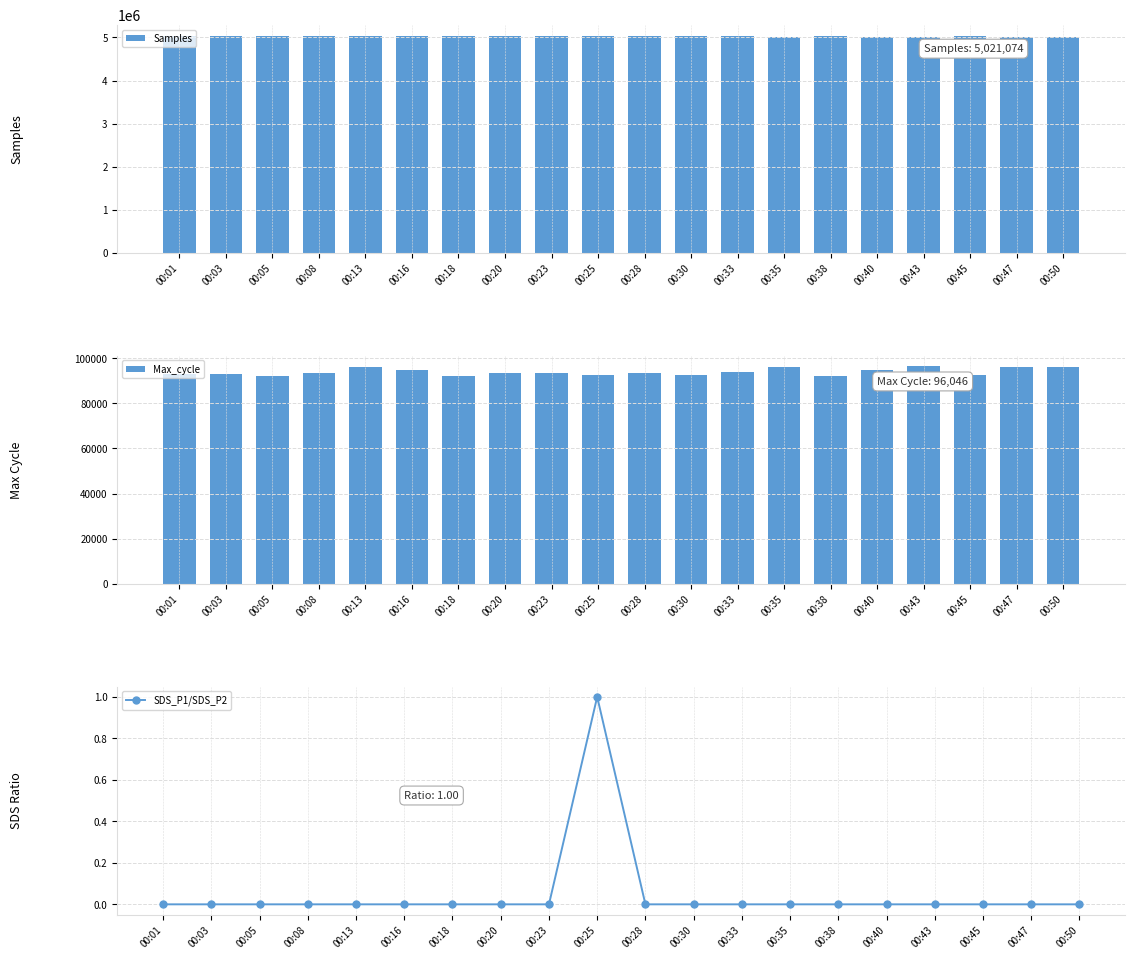

How many series are shown in this chart?

3